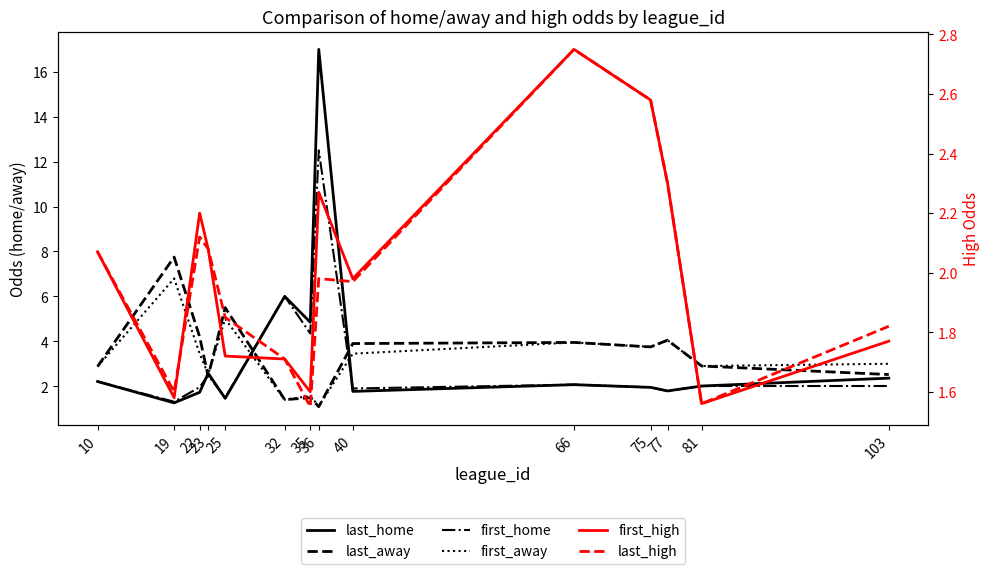

Which series has the widest spread of values?

last_home